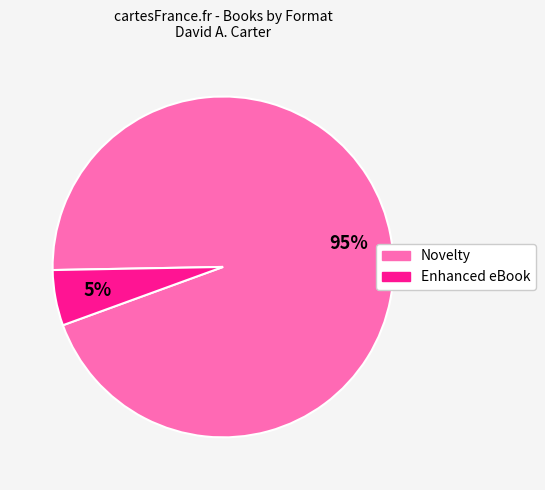

Rank the categories by value from highest to lowest.

Novelty, Enhanced eBook